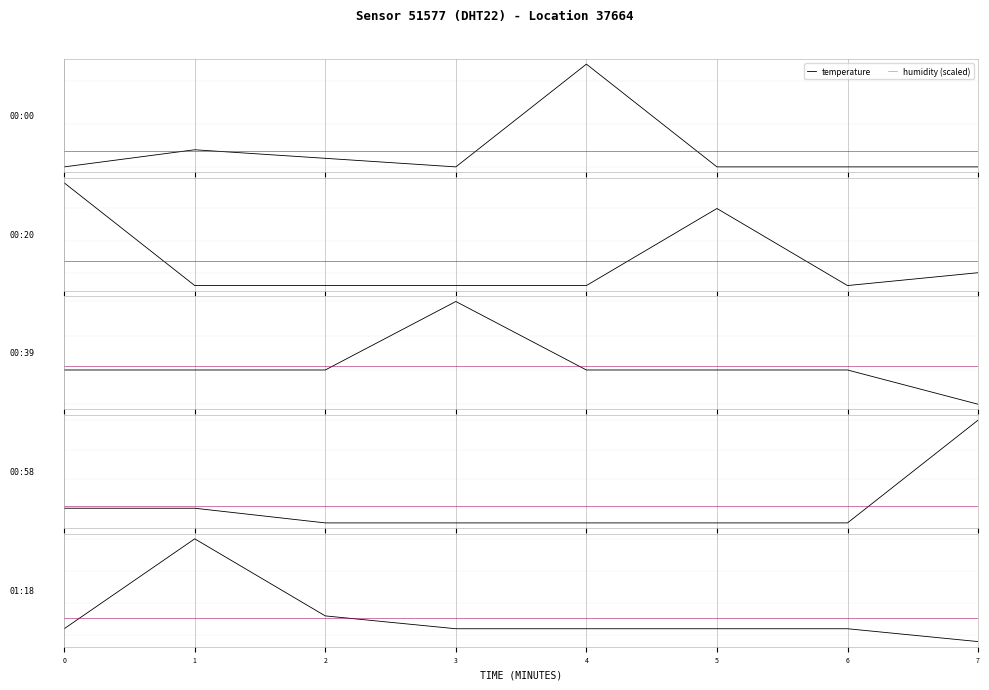

Reading left to right, list all the values displayed in this chart.

temperature: 0=-0.7	1=0.0	2=-0.6	3=-0.7	4=-0.7	5=-0.7	6=-0.7	7=-0.8
humidity (scaled): 0=-0.6	1=-0.6	2=-0.6	3=-0.6	4=-0.6	5=-0.6	6=-0.6	7=-0.6